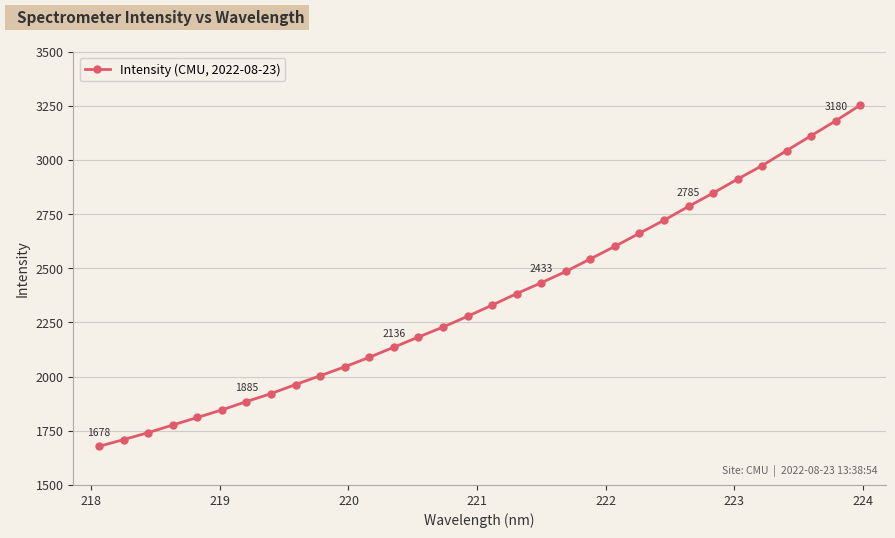

What is the value of the 5th point from the left?

1811.5